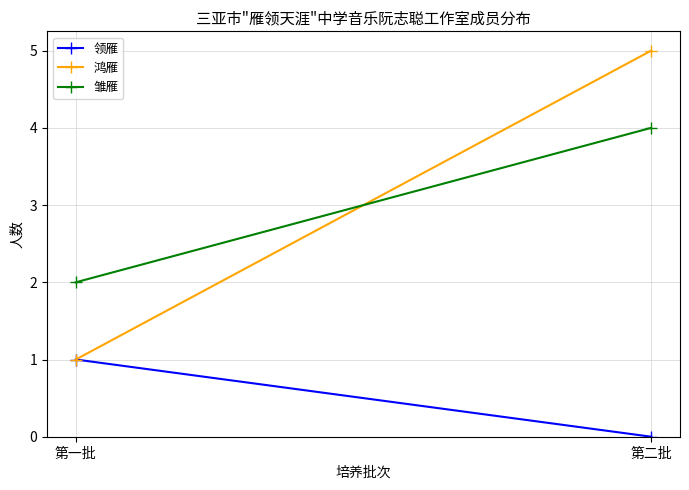

How many series are shown in this chart?

3